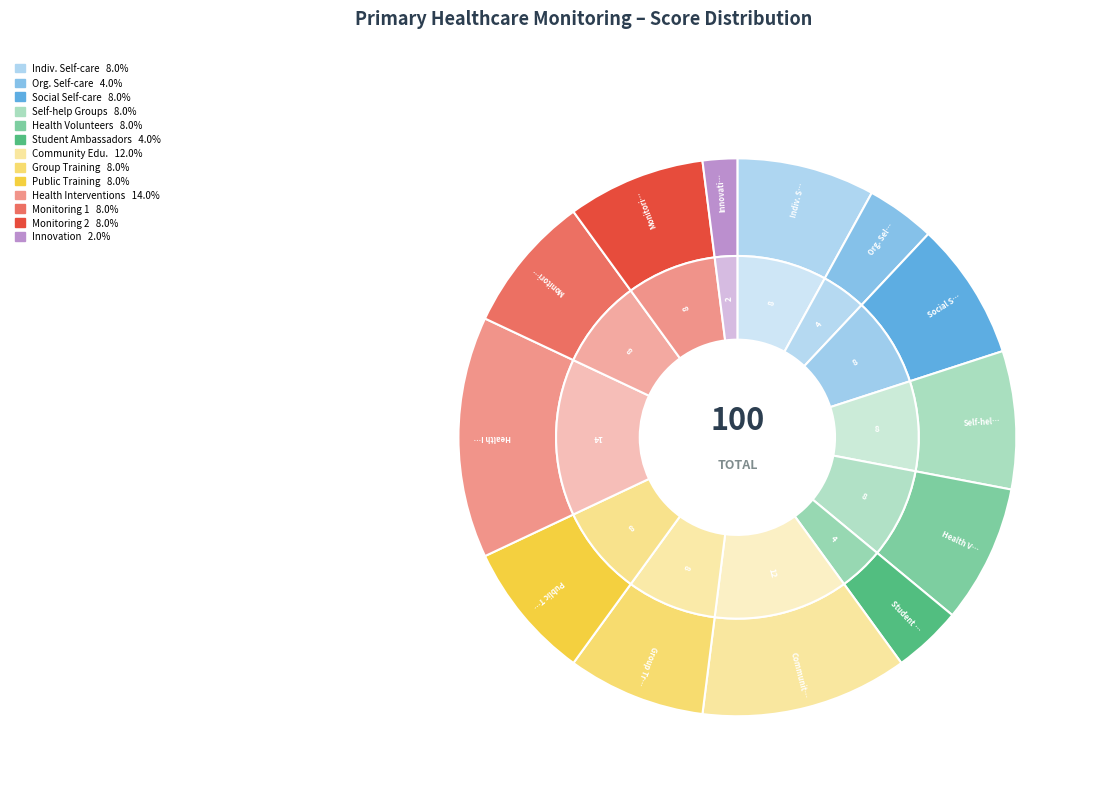

Does آموزش جامعه account for over 50% of the chart?

No